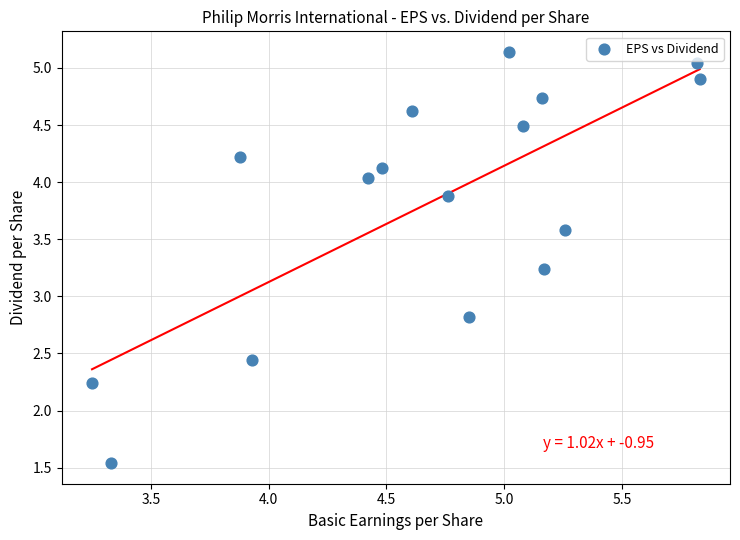

What Y value in the scatter plot is closest to 3?

2.8